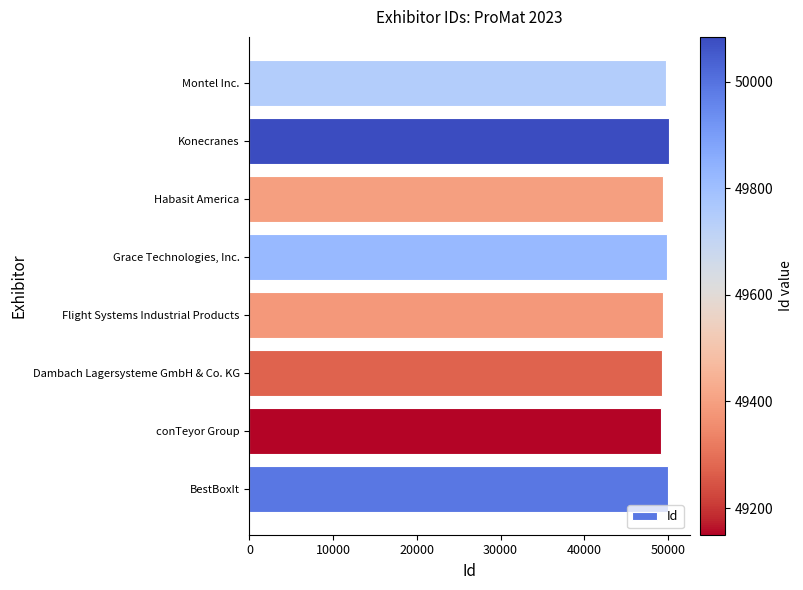

What is the sum of all values?

396843